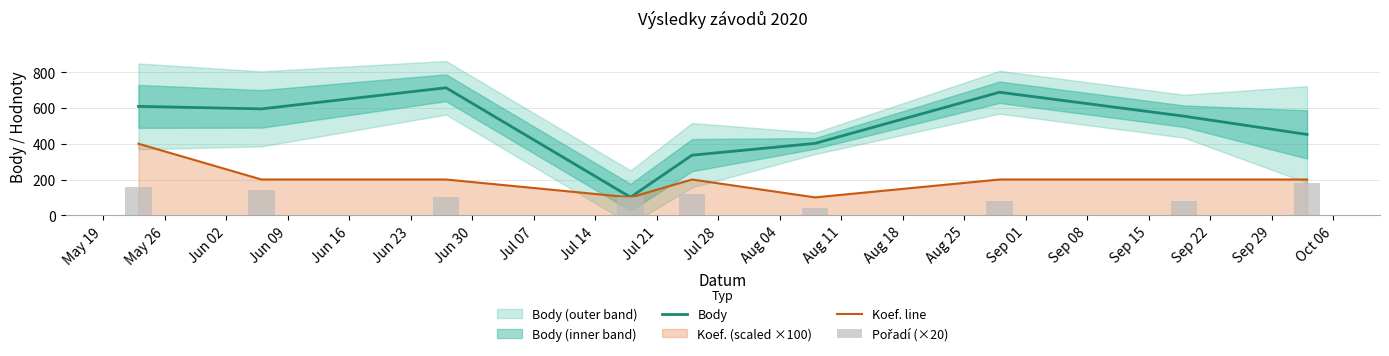

Which has a higher value, Jun 23 or May 19?

May 19